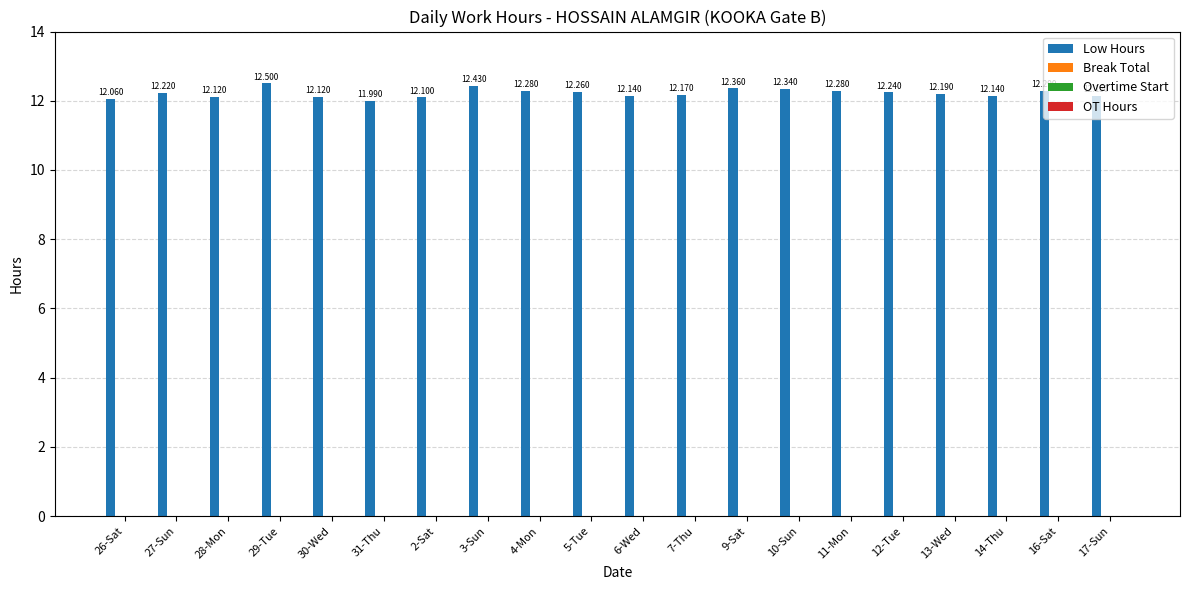

How many series are shown in this chart?

1